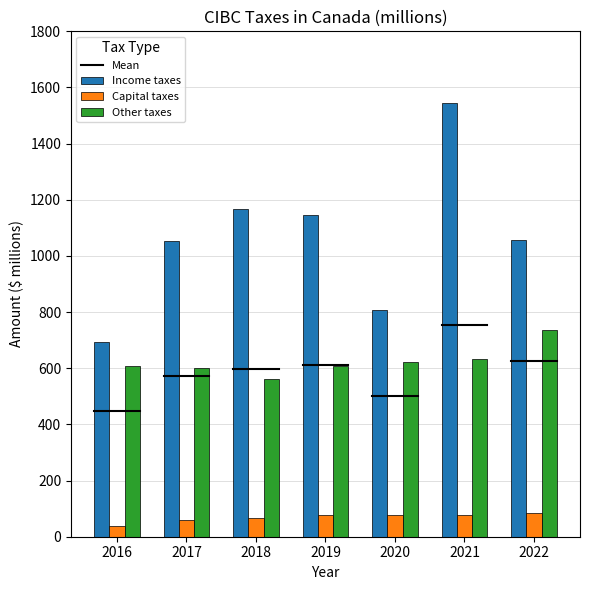

Between 2016 and 2022, which series saw the biggest shift?

Income taxes